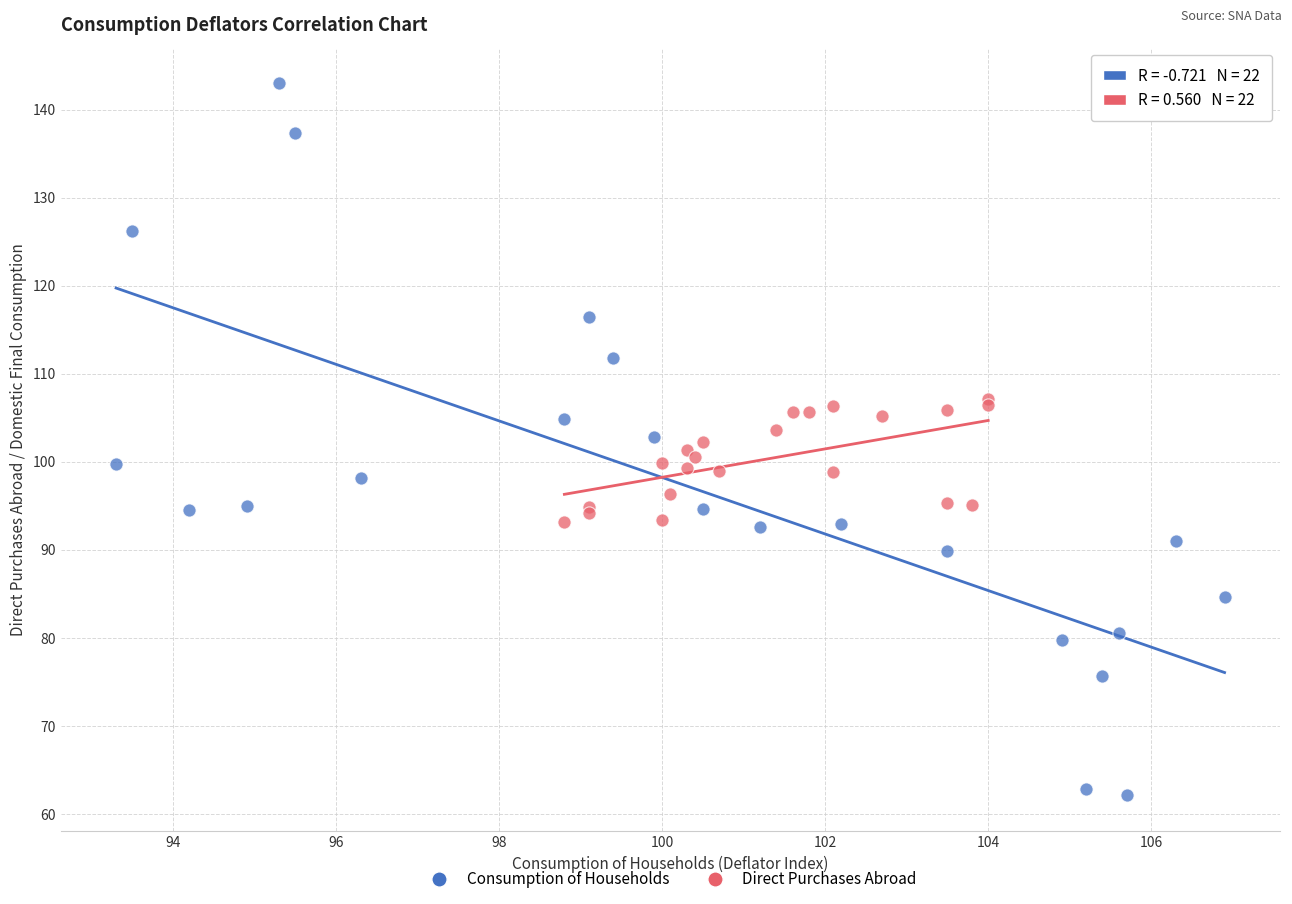

Which series has the widest spread of Y values?

Consumption of Households